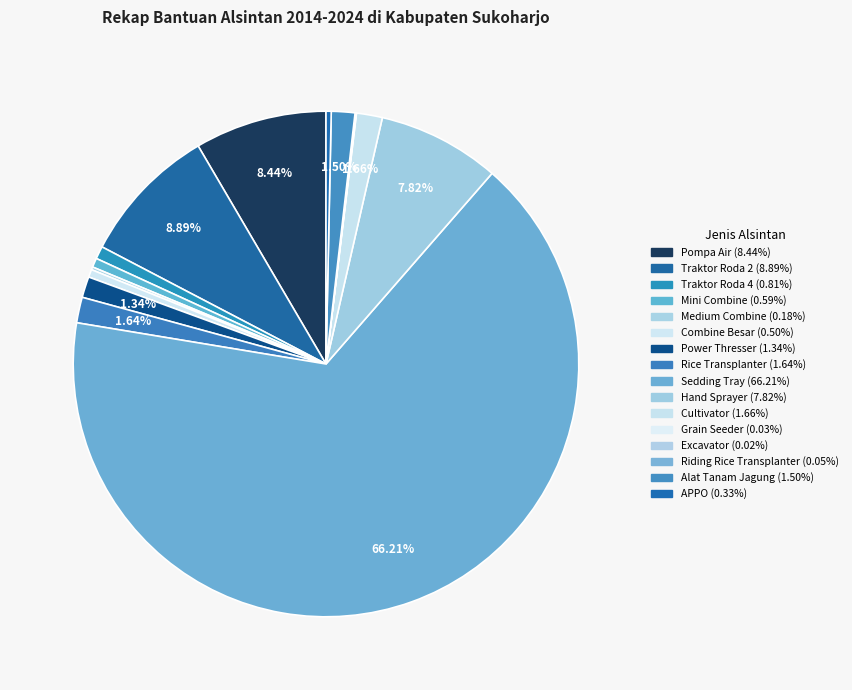

Which slice is the smallest?

Excavator